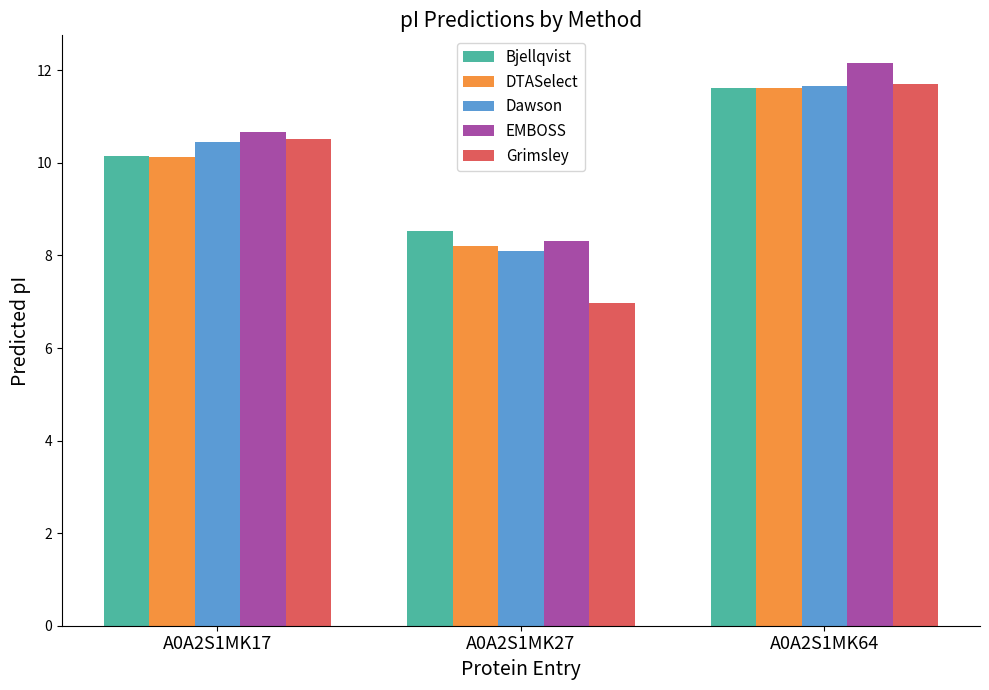

Which series has the widest spread of values?

Grimsley